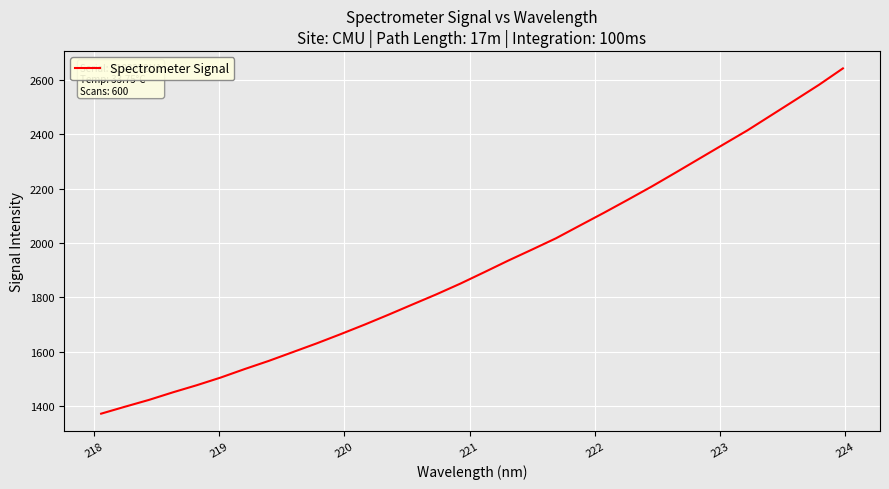

What is the difference between the maximum and minimum values?

1269.1